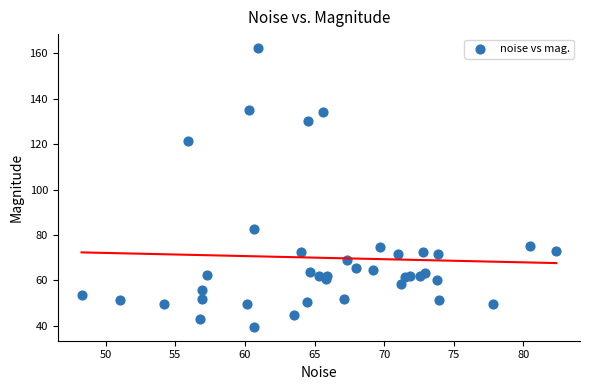

What is the range of X values (max minus min)?

34.1